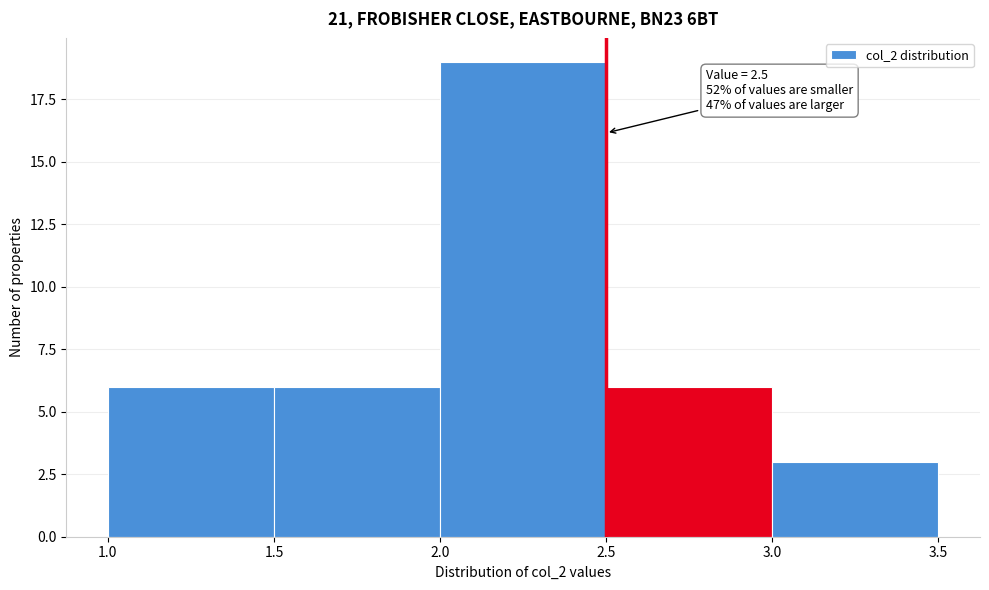

Which range on the x-axis has the tallest bar?

2.0 to 2.5